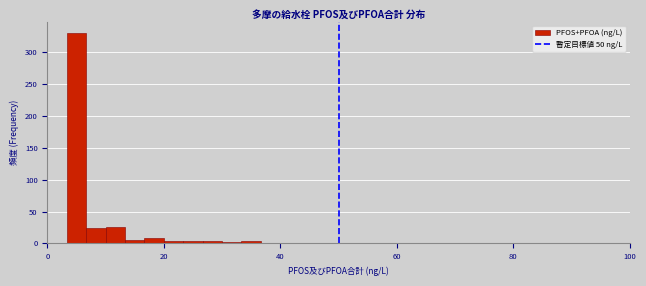

Read against the x-axis, roughly where is the centre of the tallest bar?

6